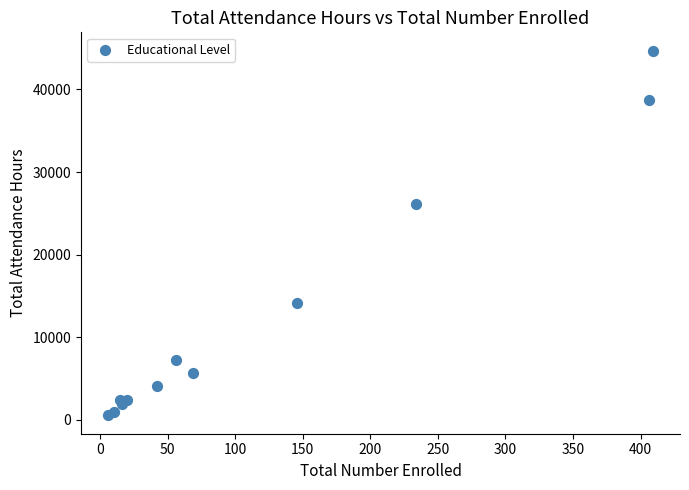

What Y value in the scatter plot is closest to 22610?

26148.9